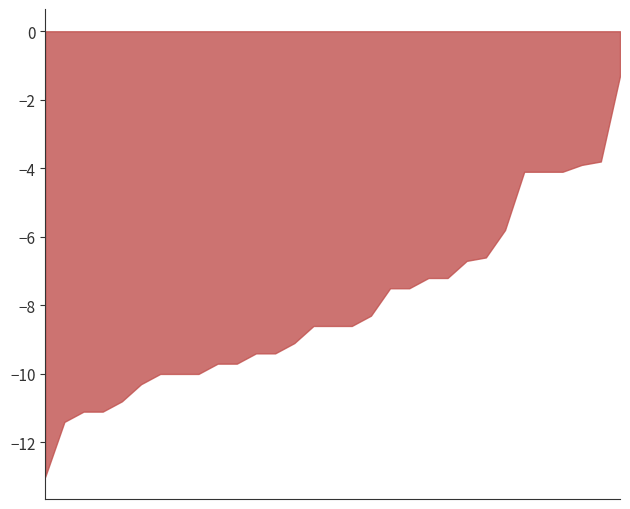

What is the minimum value shown in the chart?

-13.0